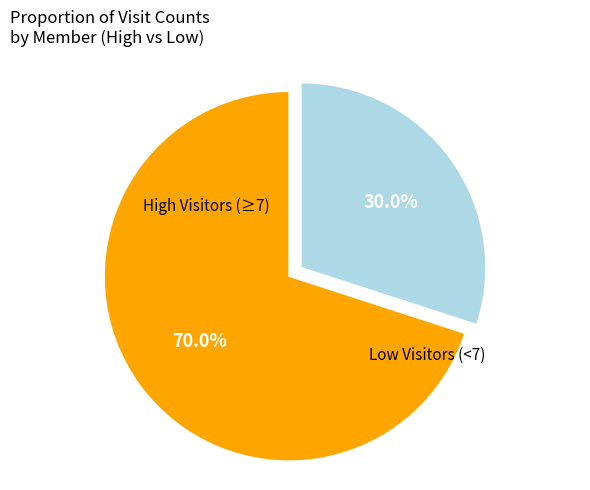

Does any single category account for the majority?

Yes